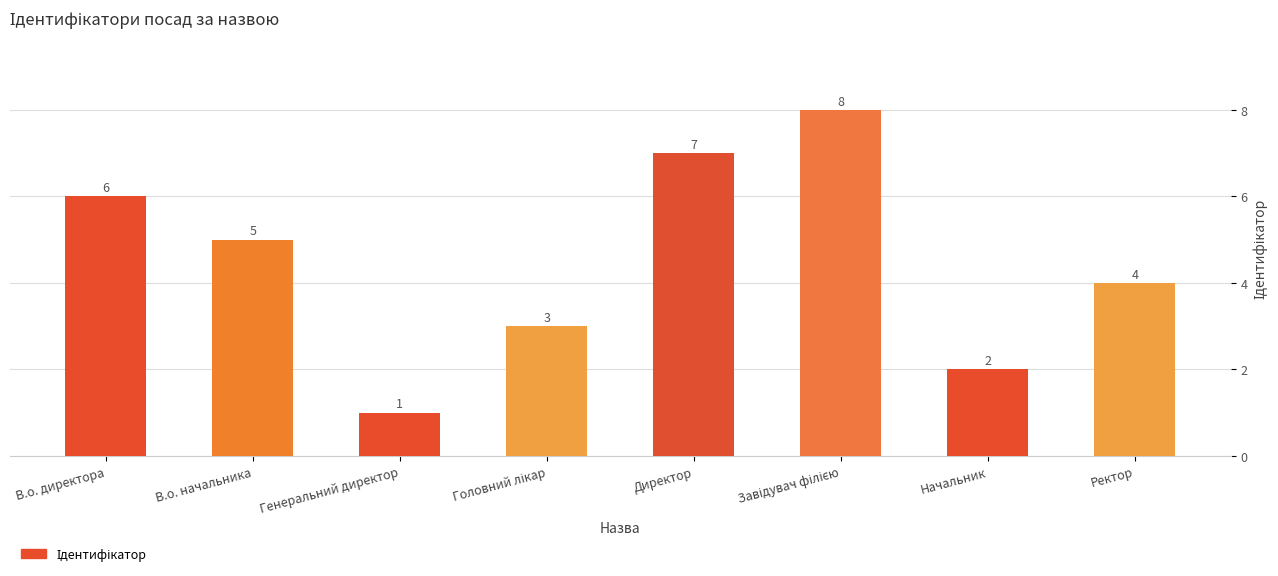

Which category has the lowest value across all series?

Генеральний директор